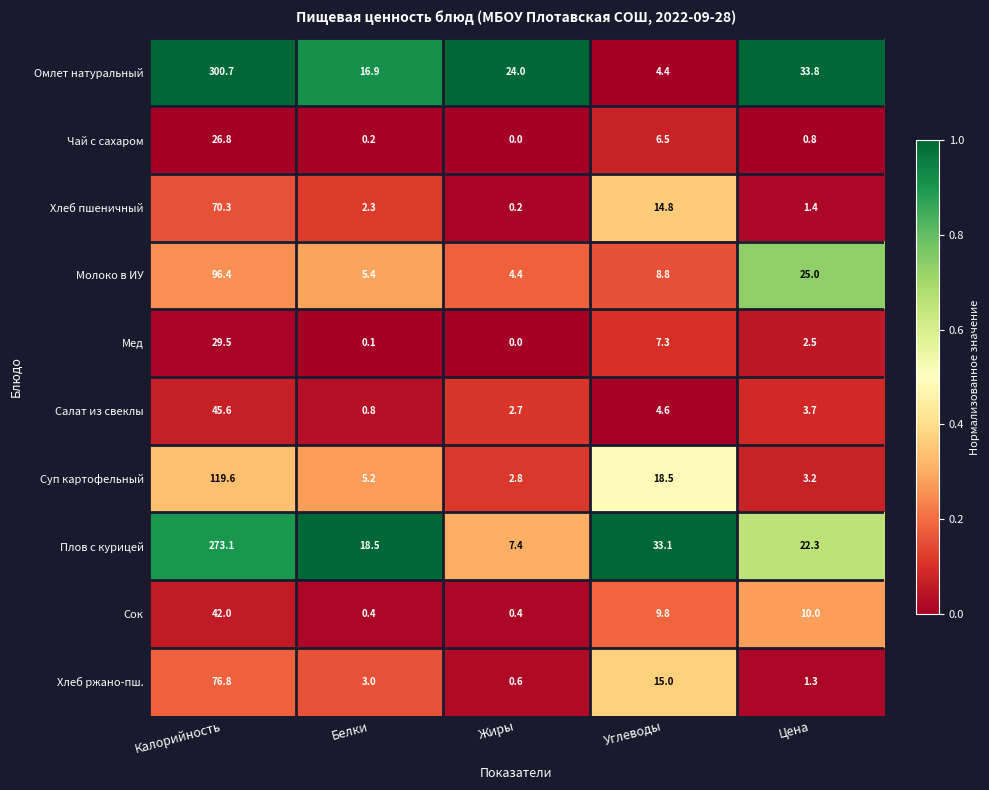

At Калорийность, list the series in order from largest to smallest.

Омлет натуральный, Плов с курицей, Суп картофельный, Молоко в ИУ, Хлеб ржано-пш., Хлеб пшеничный, Салат из свеклы, Сок, Мед, Чай с сахаром